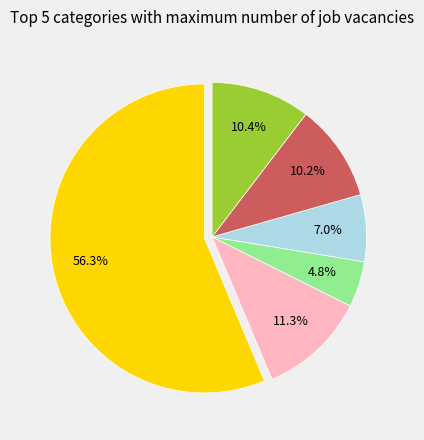

How many segments does this pie chart have?

6